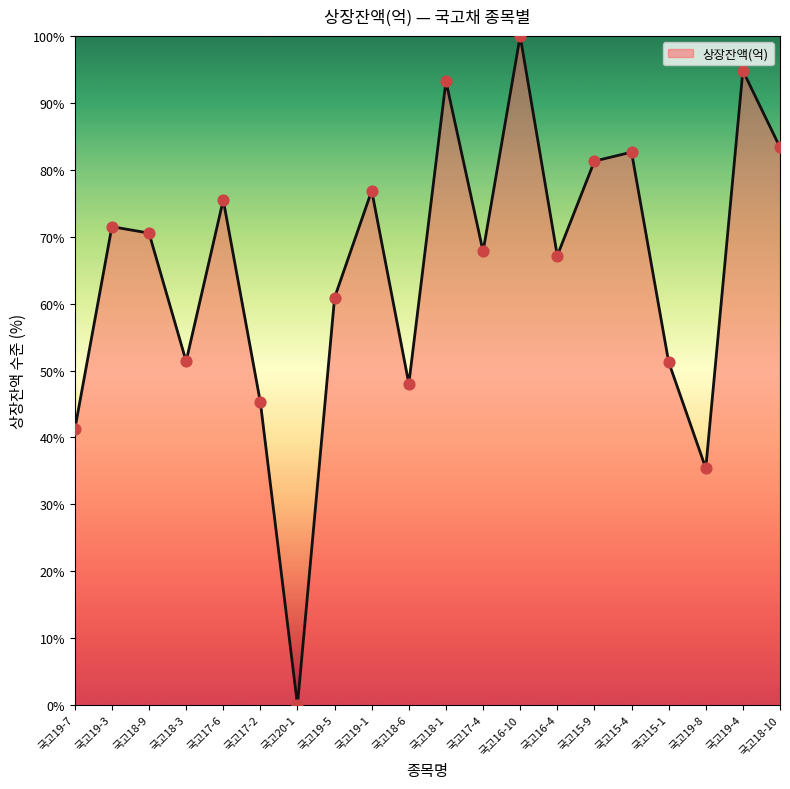

What is the ratio of the value at 국고16-10 to the value at 국고18-3?

1.9